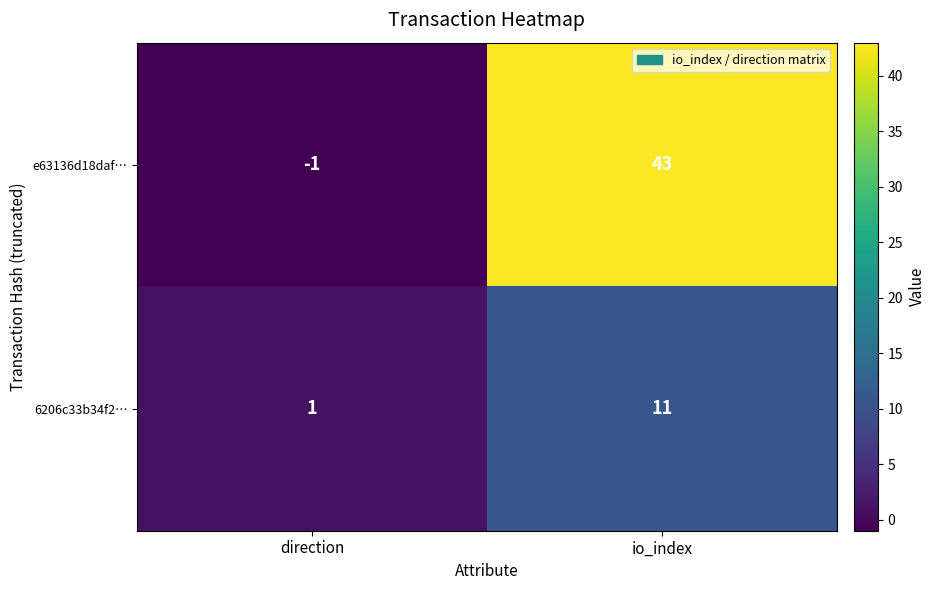

What is the difference between the maximum and minimum values in the 6206c33b34f2… series?

10